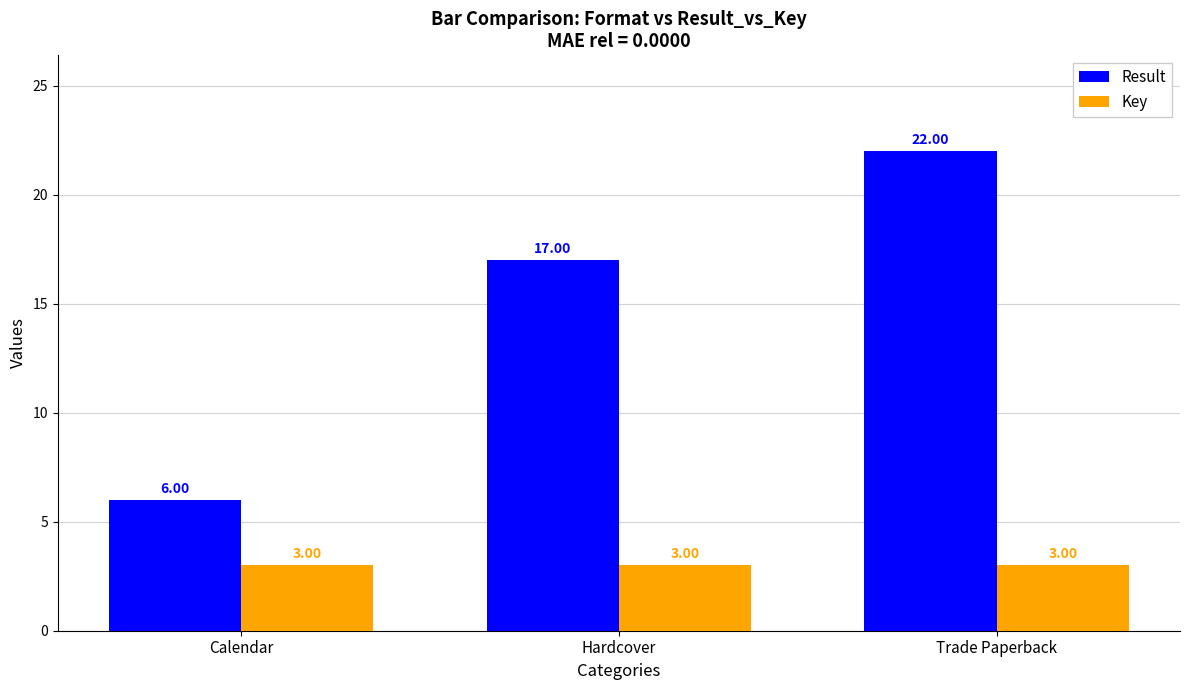

What value does the Result series have at Calendar?

6